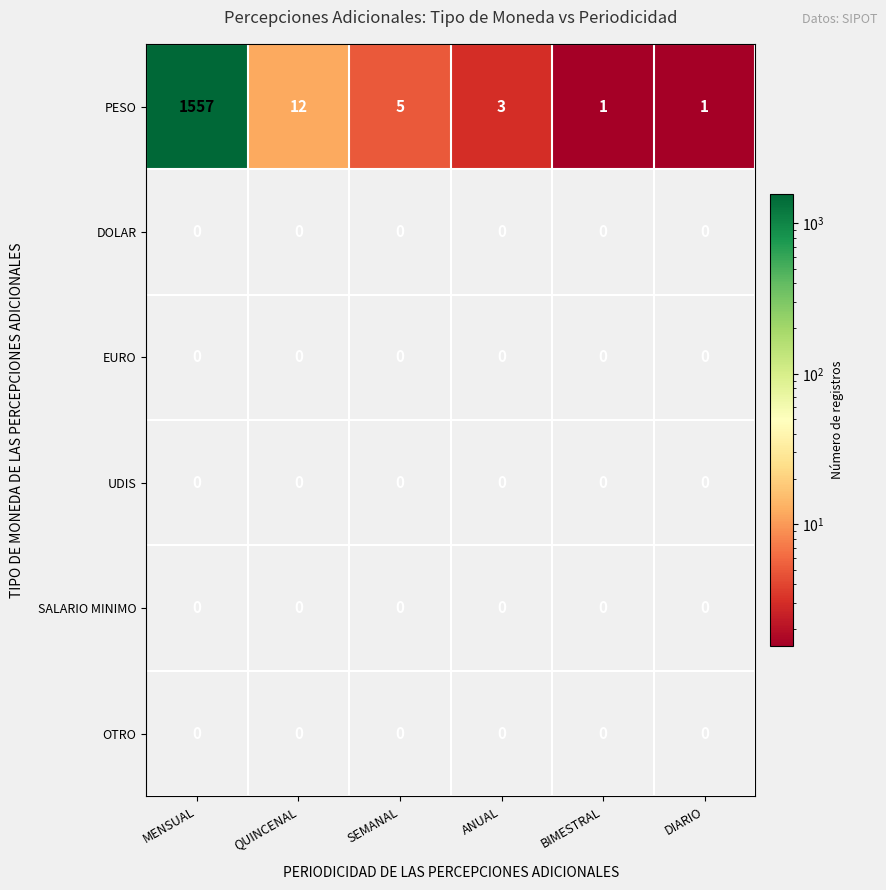

At which label is PESO closest to 779?

QUINCENAL